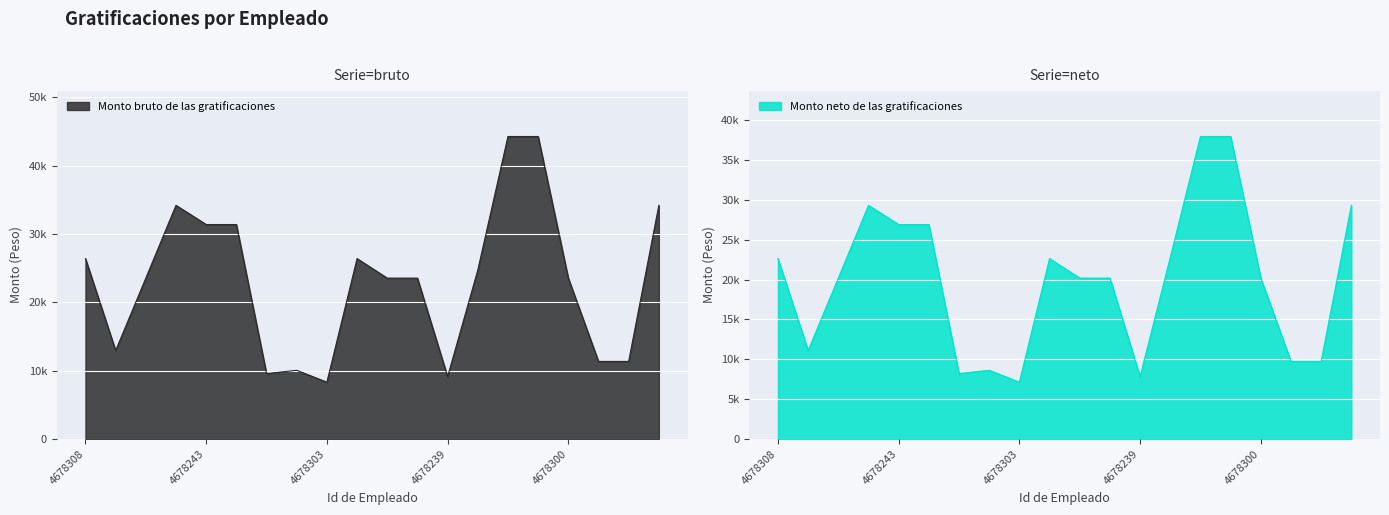

What is the difference between the Monto bruto de las gratificaciones values at 4678240 and 4678241?

19553.2